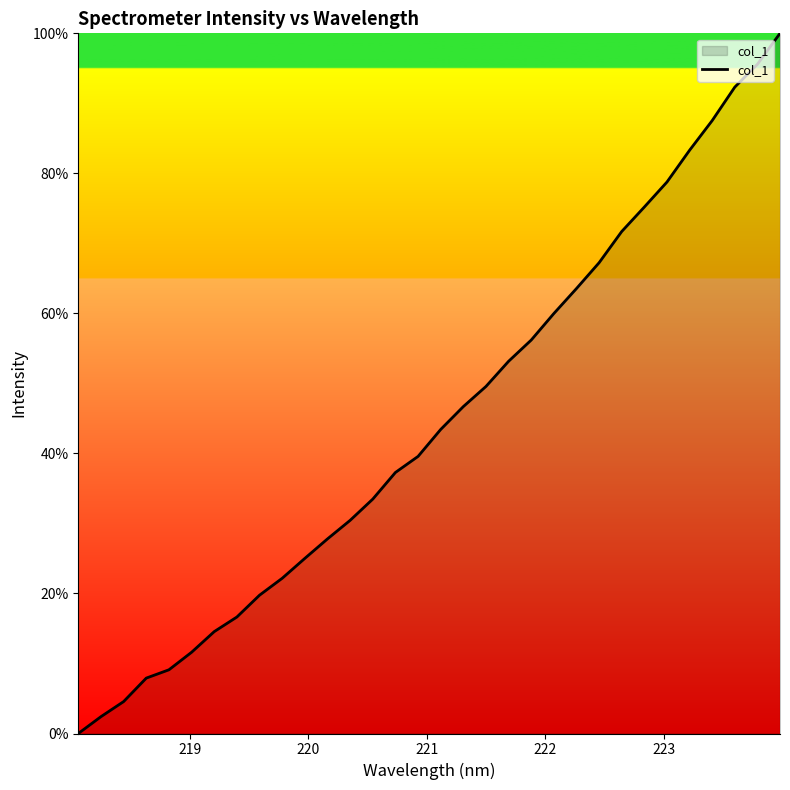

What is the difference between the maximum and minimum values?

100.0